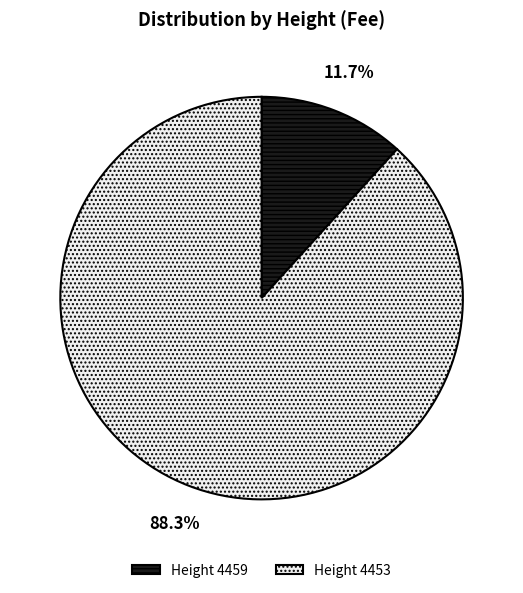

Count the number of slices in the pie.

2